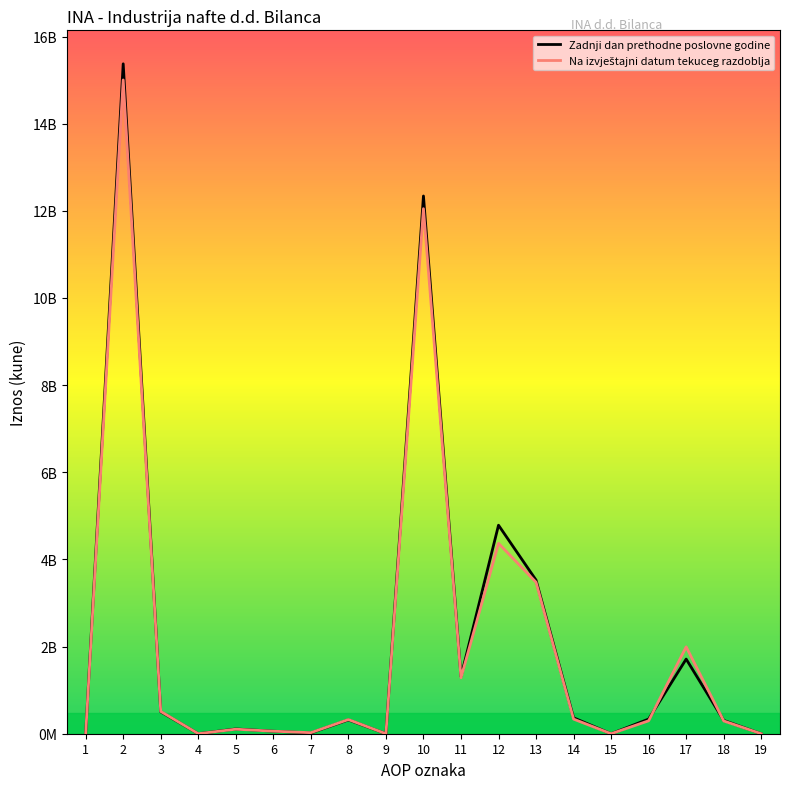

Is this an area chart (filled region under the line)?

No